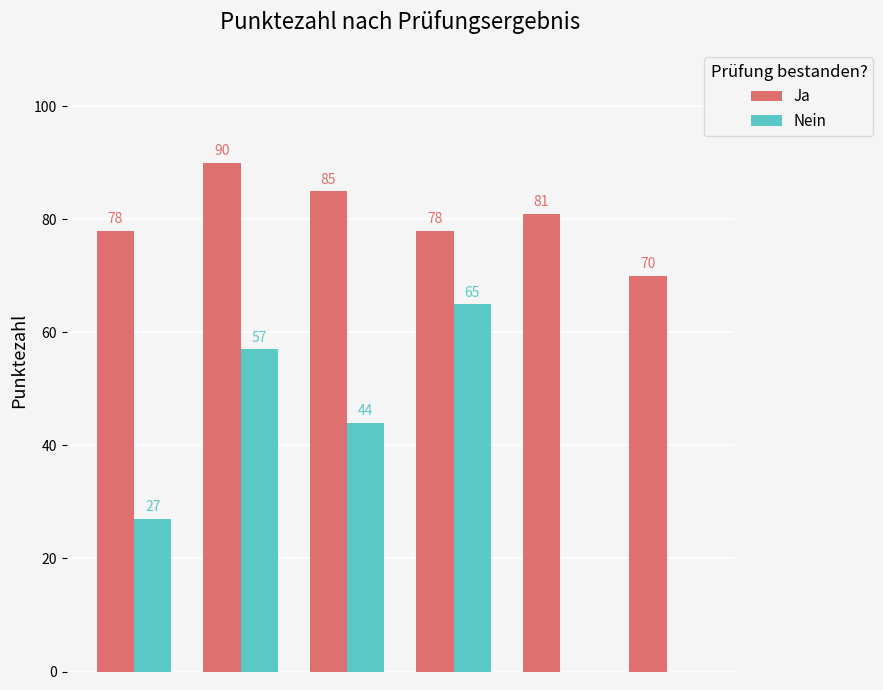

How many Ja values are between 78 and 85?

4